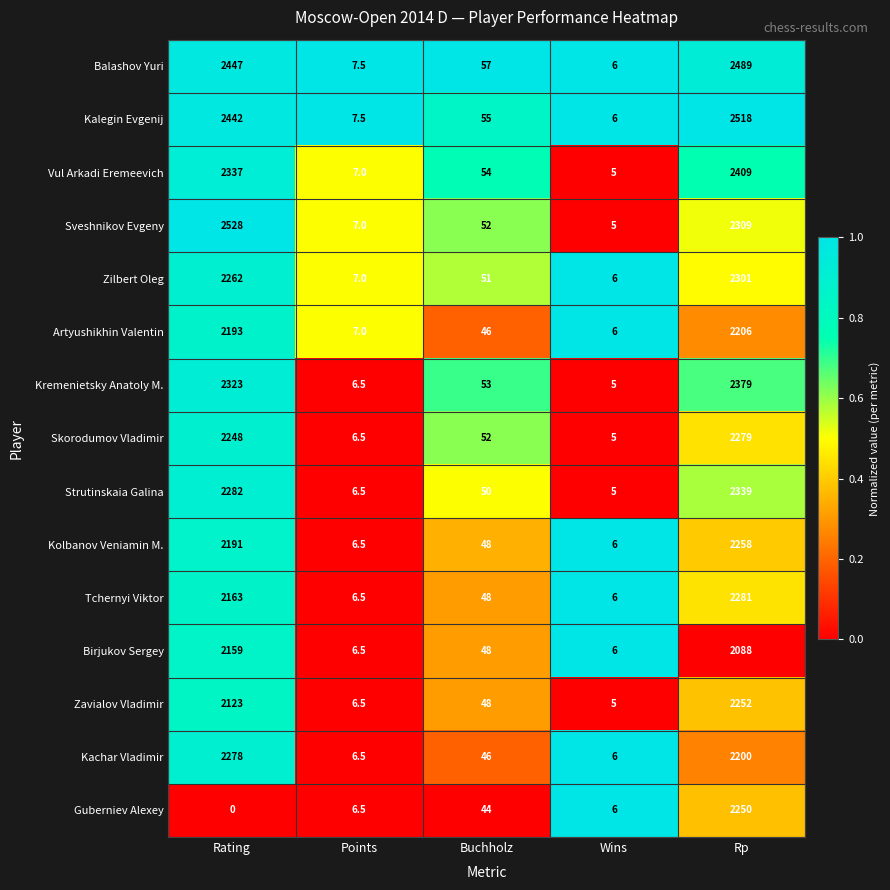

The Sveshnikov Evgeny series shows 2.5 at Wins. True or false?

False